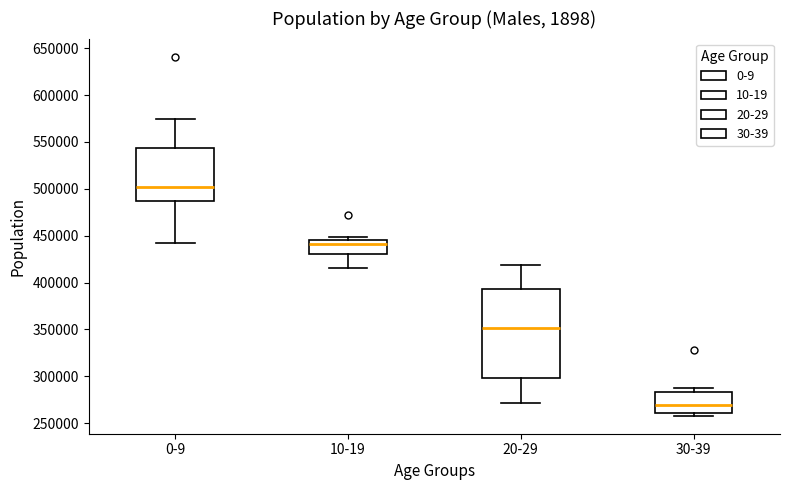

Where does the median line of the box for 10-19 sit on the y-axis? The values are not printed on the chart, so give them approximately, as read against the axis.

440000